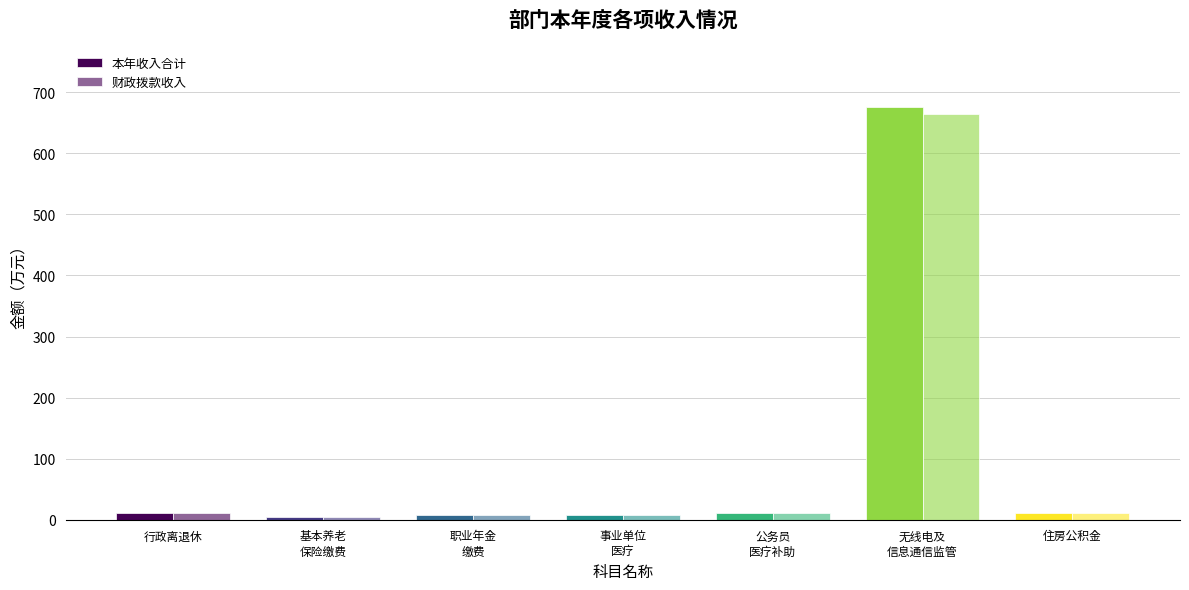

How many distinct data groups are displayed?

2